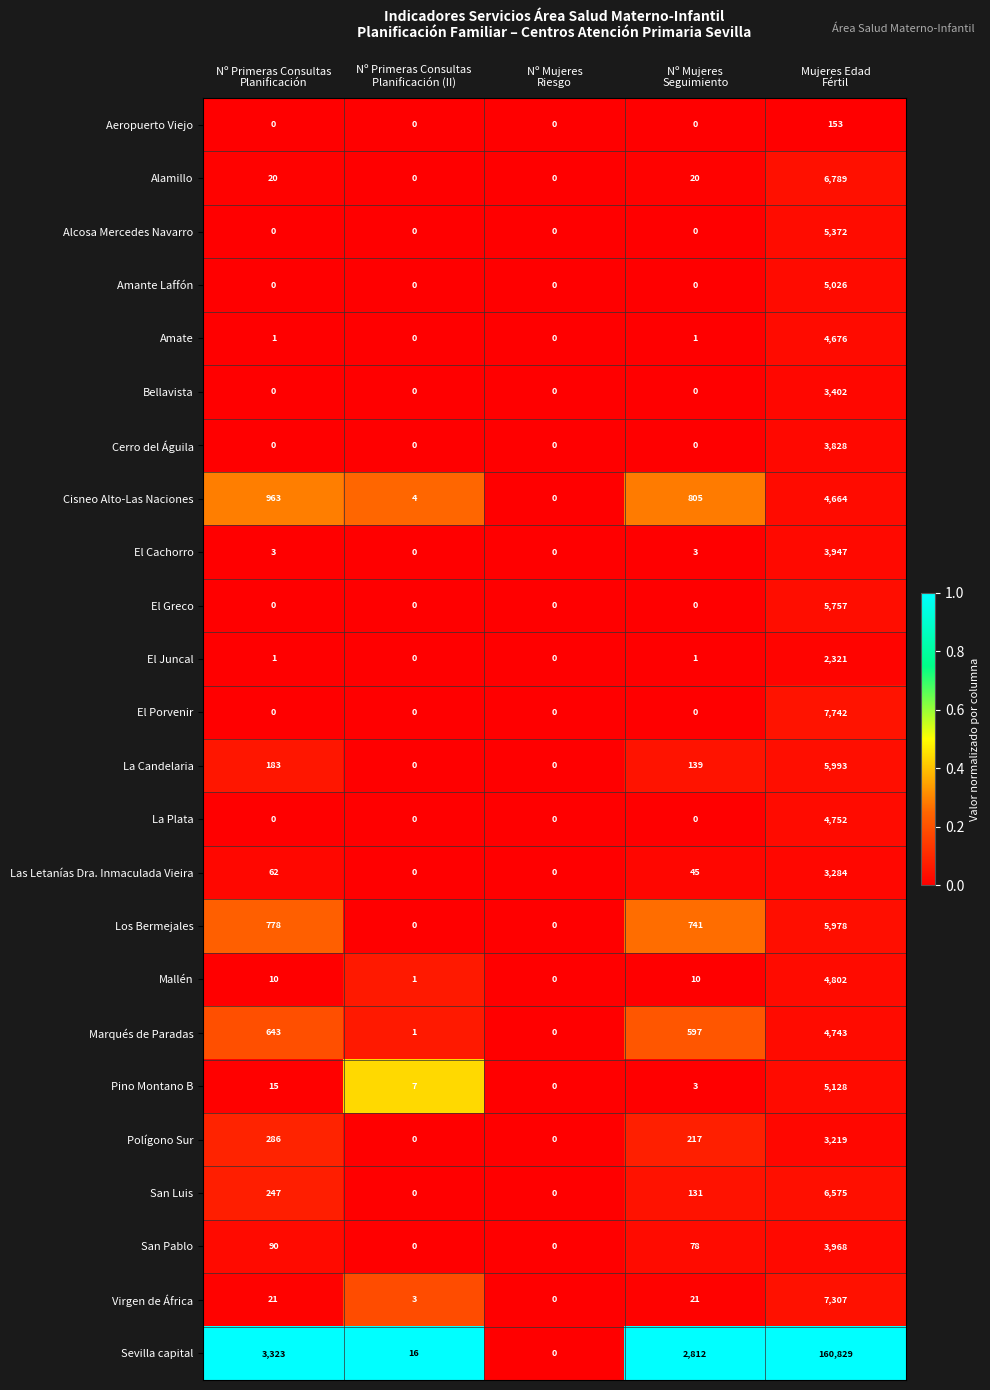

Rank the series by their maximum value, from lowest to highest.

Aeropuerto Viejo, El Juncal, Polígono Sur, Las Letanías Dra. Inmaculada Vieira, Bellavista, Cerro del Águila, El Cachorro, San Pablo, Cisneo Alto-Las Naciones, Amate, Marqués de Paradas, La Plata, Mallén, Amante Laffón, Pino Montano B, Alcosa Mercedes Navarro, El Greco, Los Bermejales, La Candelaria, San Luis, Alamillo, Virgen de África, El Porvenir, Sevilla capital